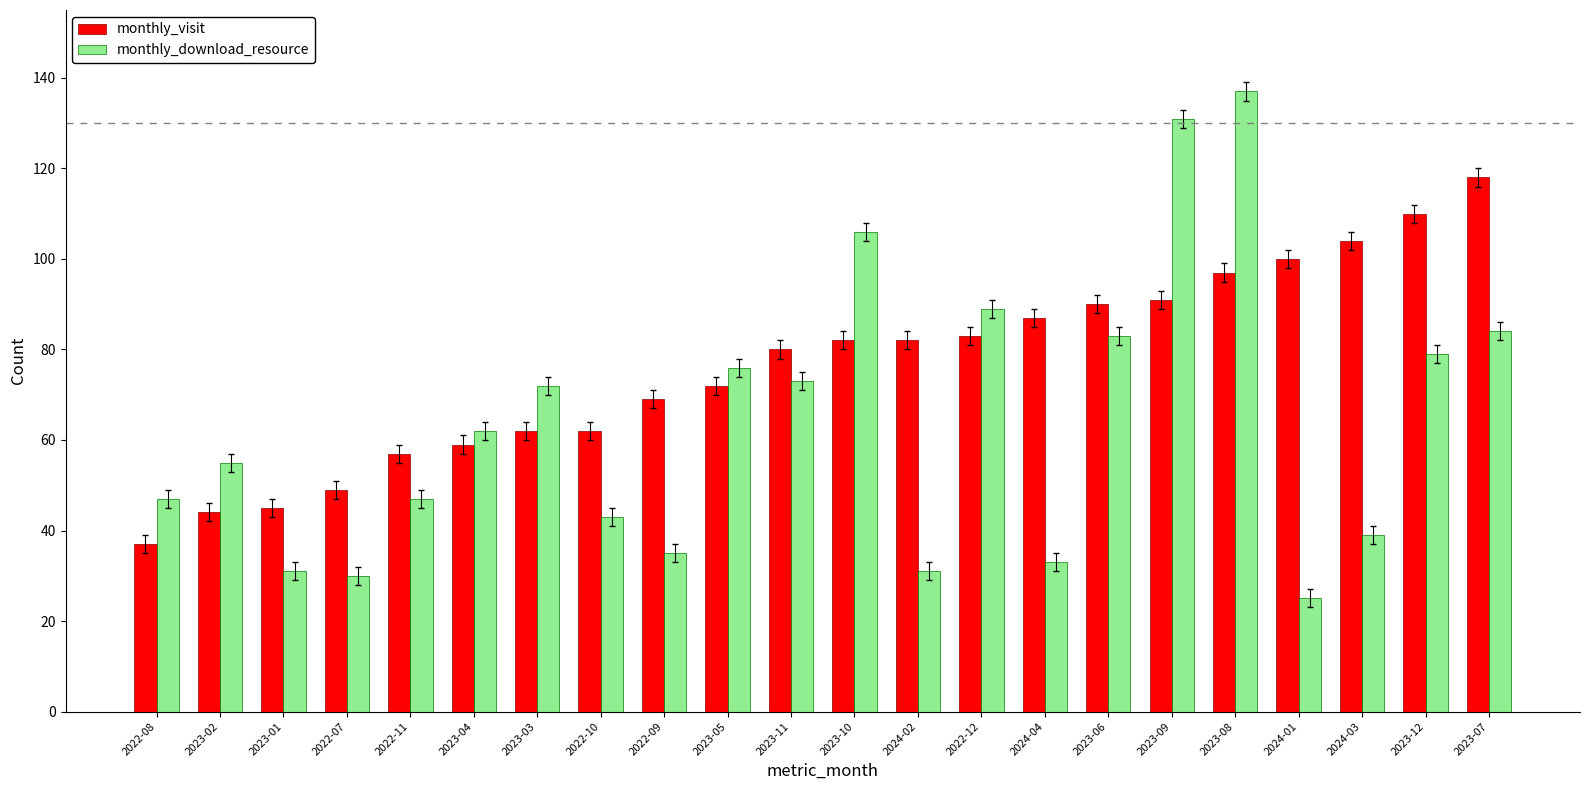

At which category is the sum across all series the highest?

2023-08